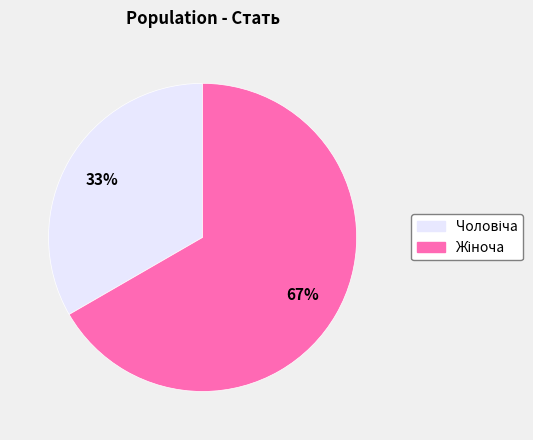

Count the number of slices in the pie.

2